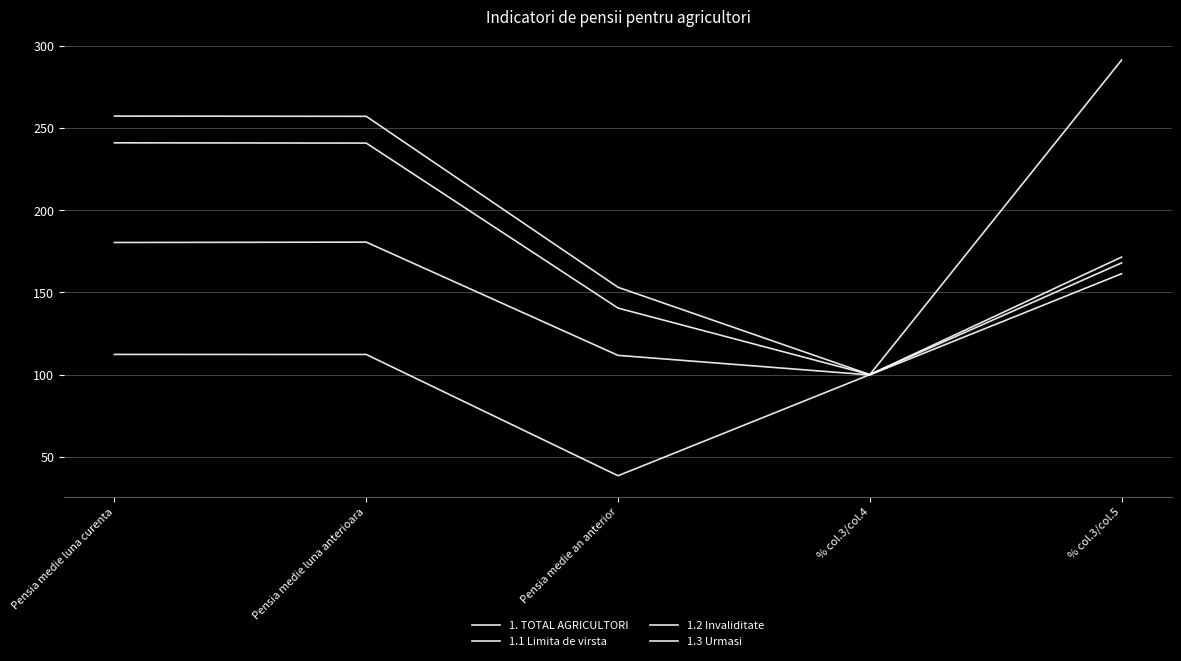

Does the chart display data point markers on the line(s)?

No